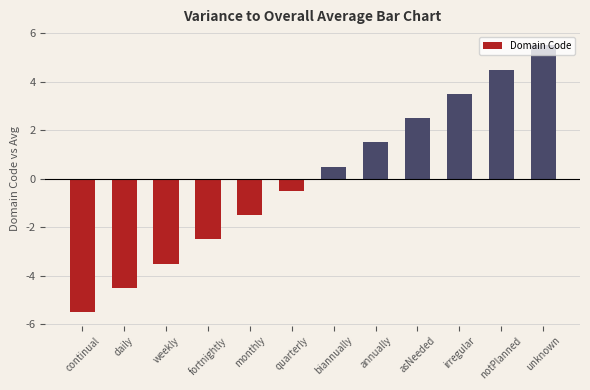

Does the chart contain stacked bars?

No